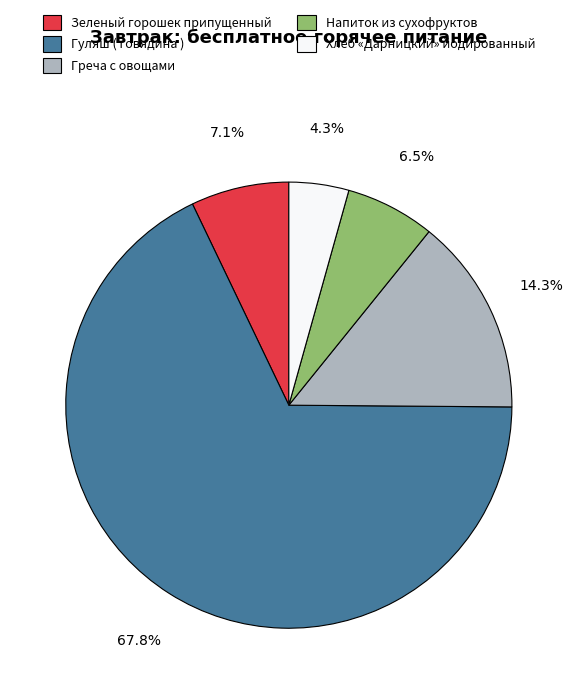

Count the number of slices in the pie.

5